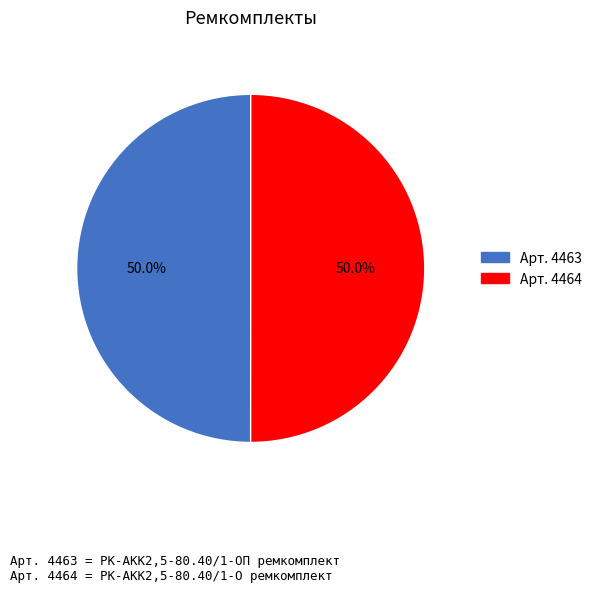

How many slices are in this pie chart?

2